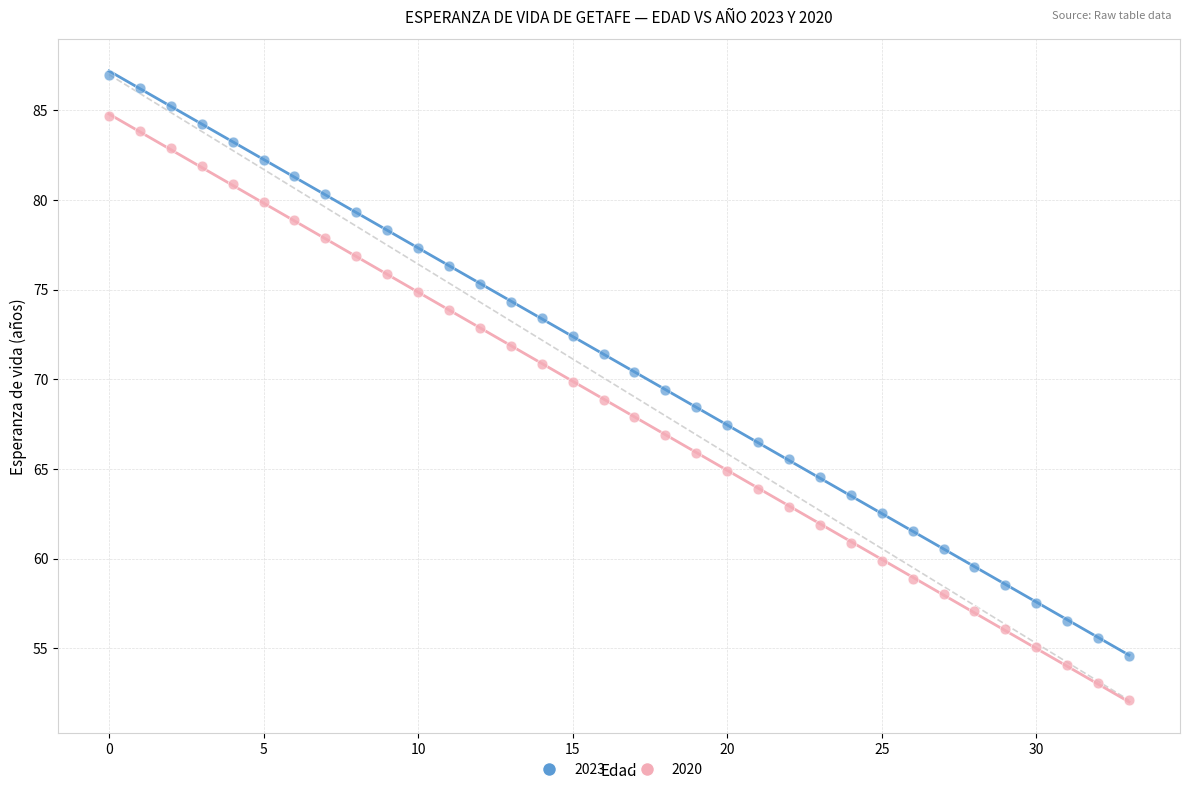

Which series contains the highest Y value?

2023